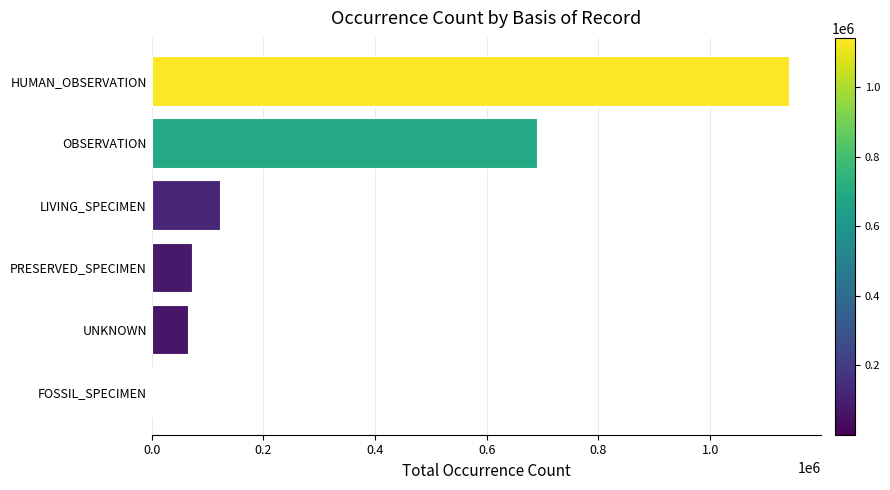

Where is the data nearest to the value 570882?

OBSERVATION